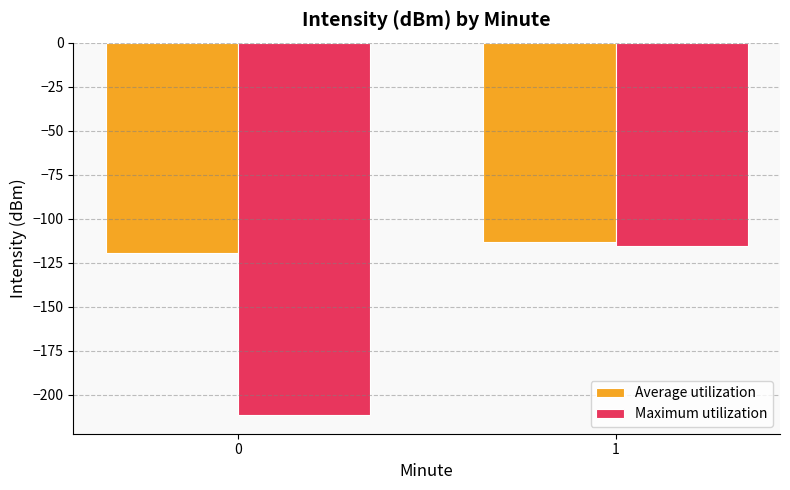

Is it true that Average utilization equals -70.9 at 0?

False